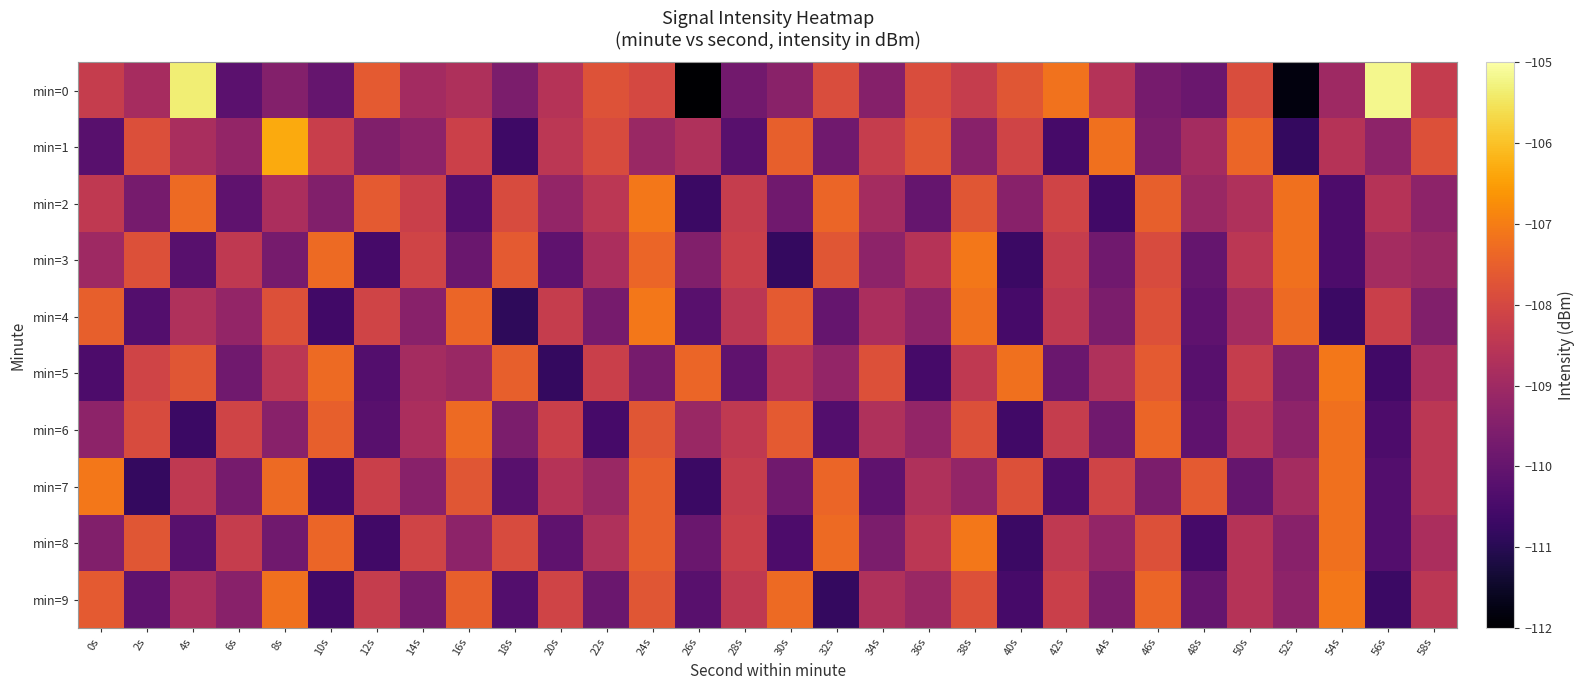

Count the number of categories in the chart.

30